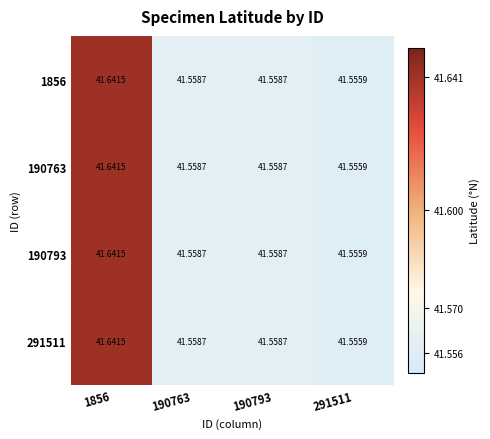

Is the value of 291511 at 291511 greater than the value of 190793 at 1856?

No